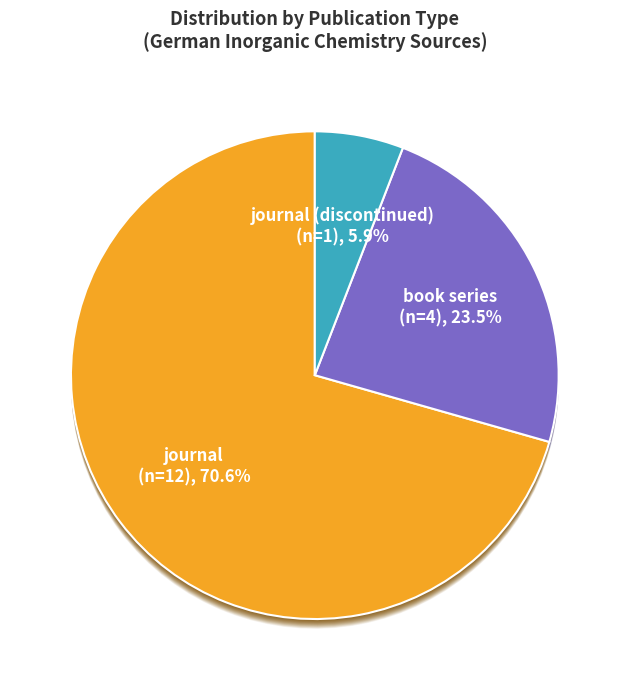

Is the sum of book series and journal (discontinued) greater than half?

No